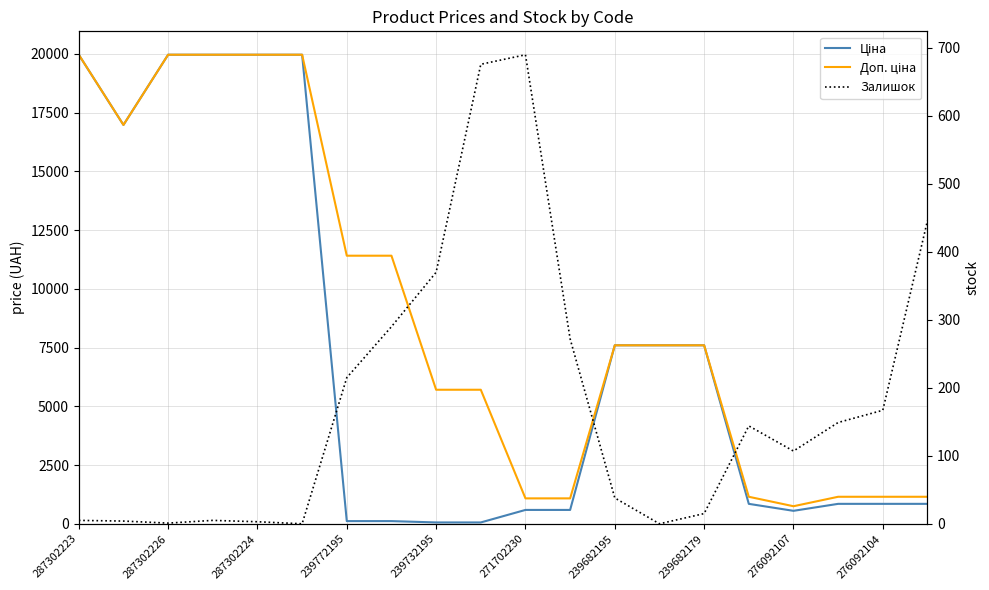

True or false: Залишок and Доп. ціна intersect in this chart.

False